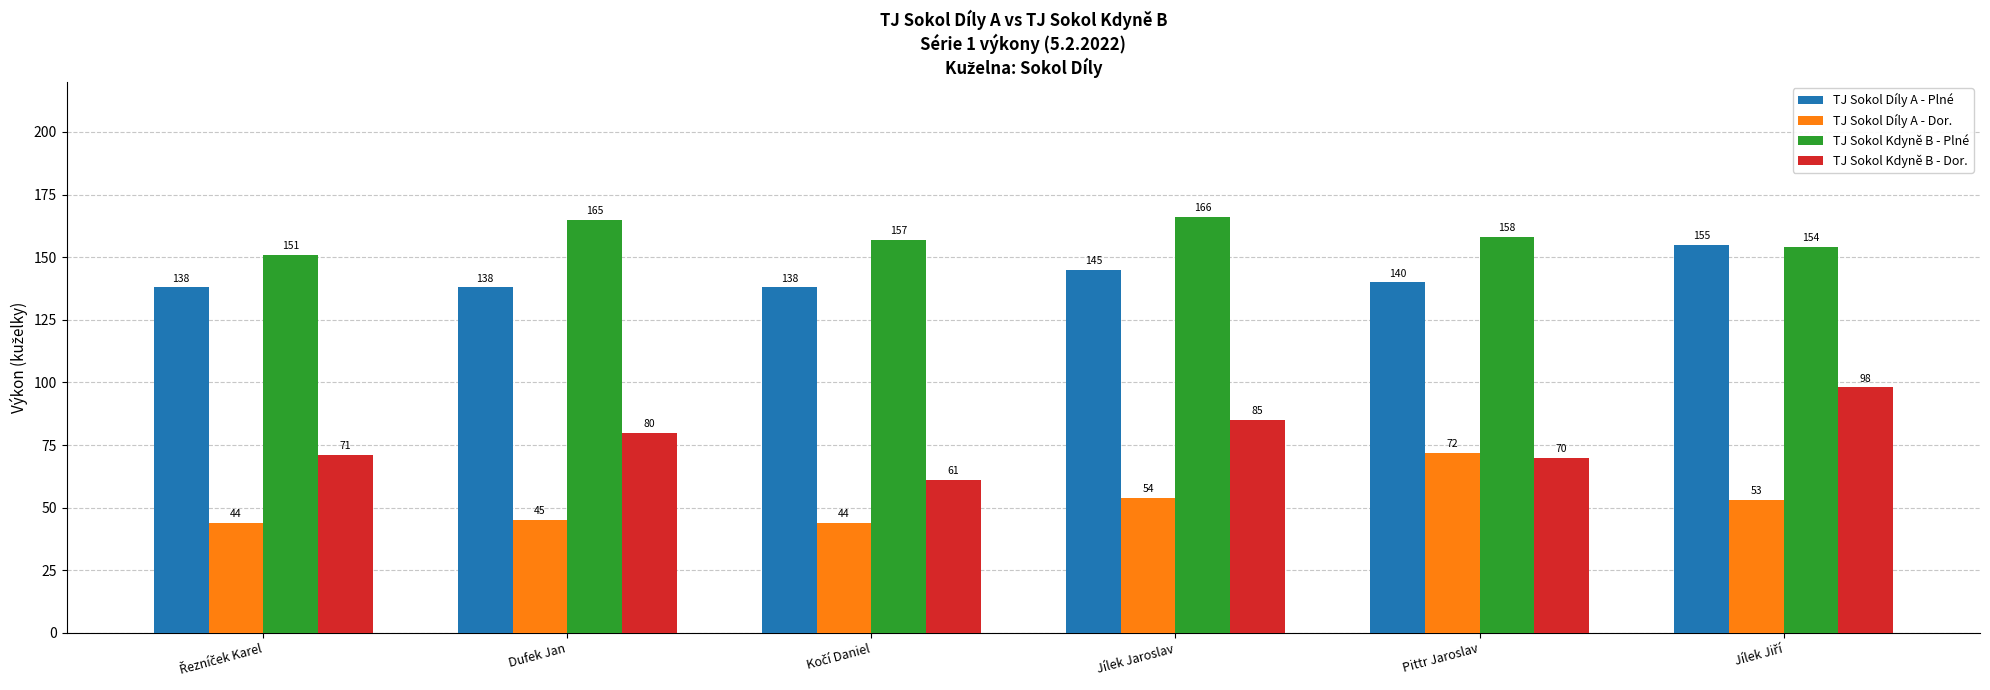

How many data points in TJ Sokol Kdyně B - Plné are less than 158?

3